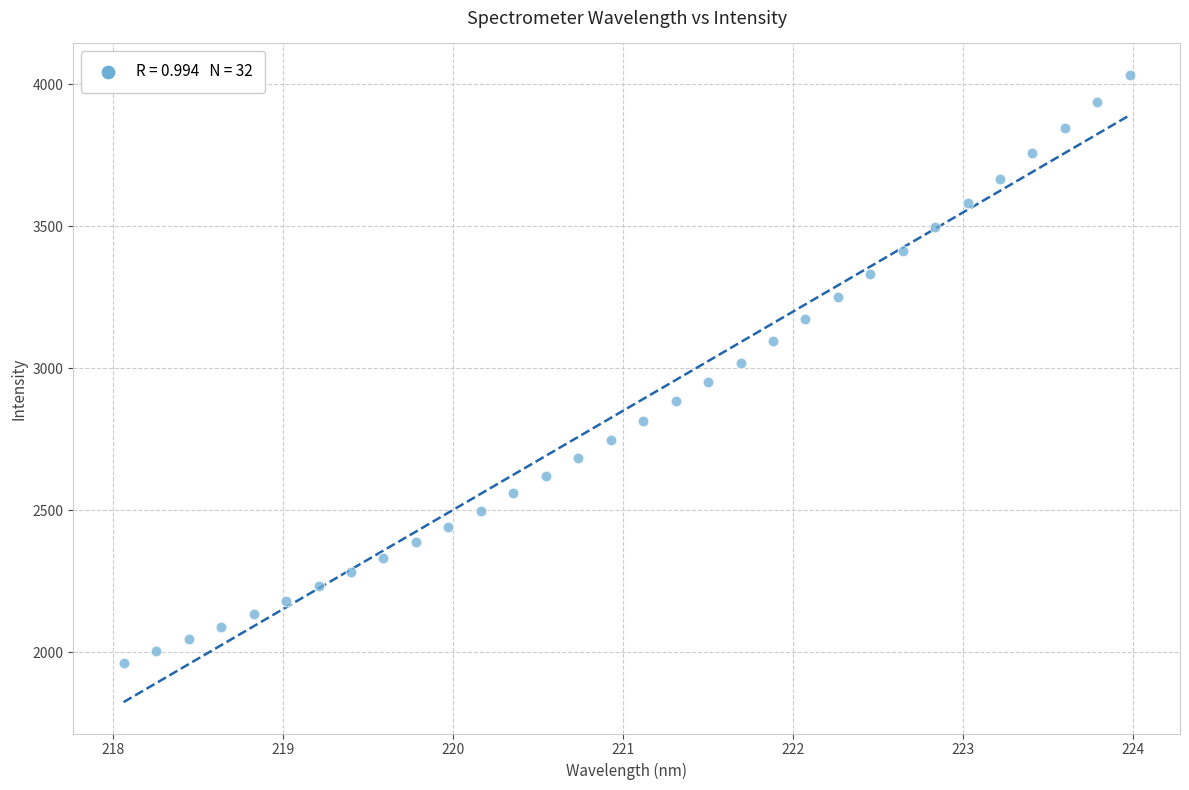

What is the range of X values (max minus min)?

5.9